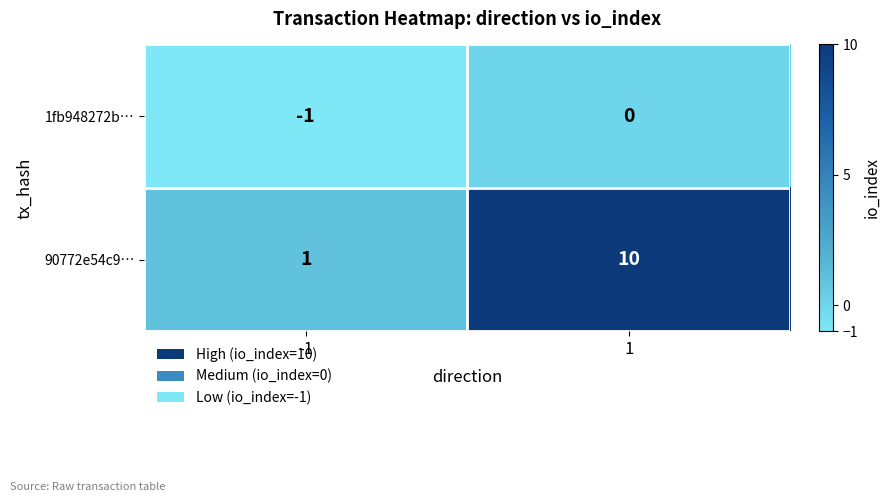

Which series has the largest total across all categories?

90772e54c9…